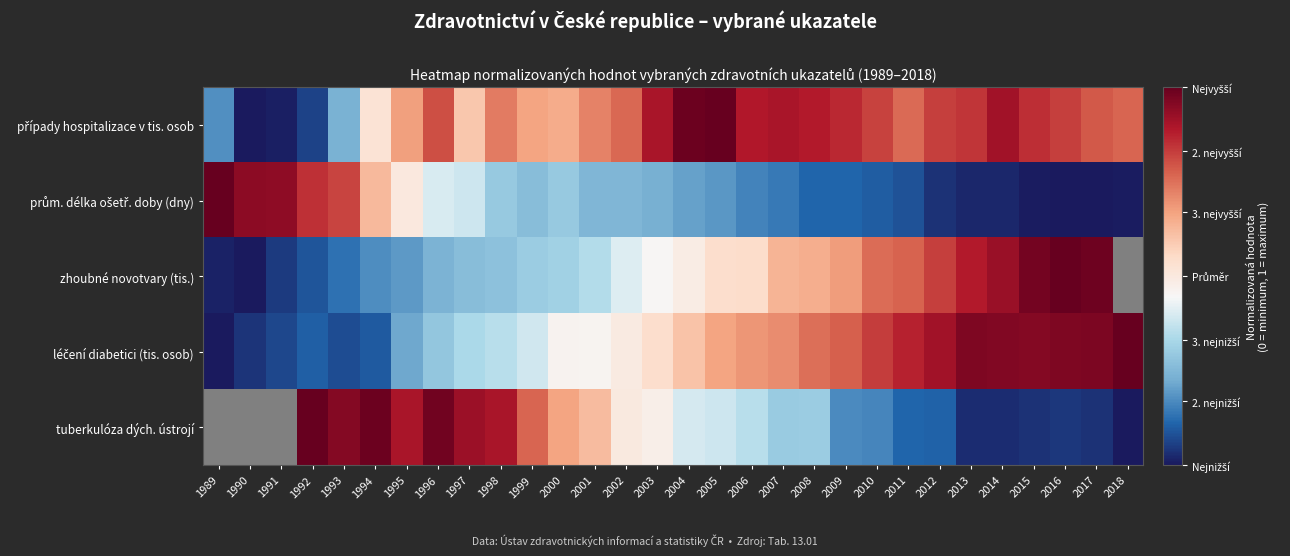

Which has a higher value, 1996 or 2006?

2006